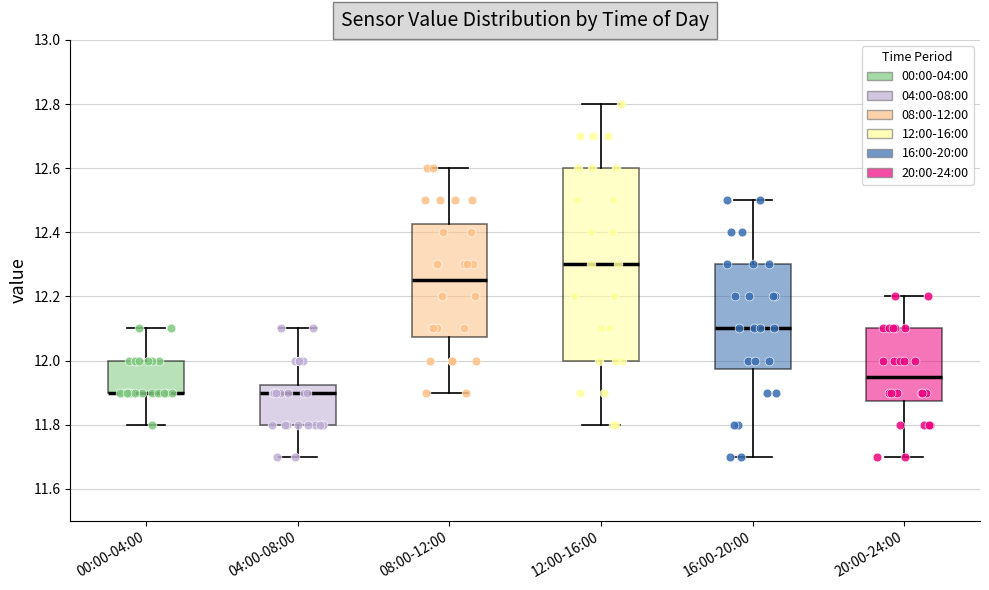

Which box is the tallest, from its lower edge to its upper edge?

12:00-16:00